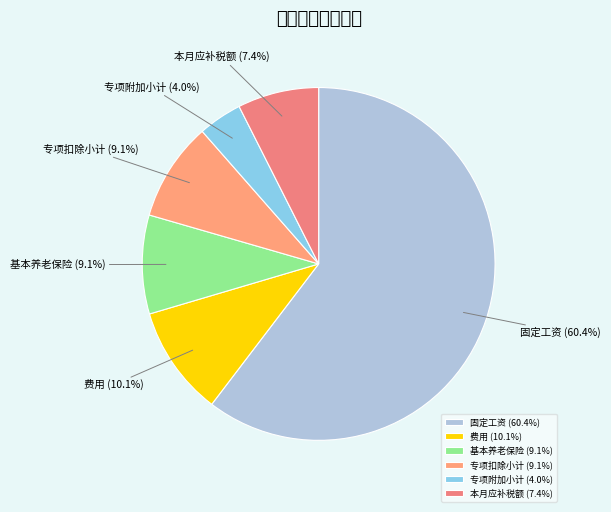

How many segments does this pie chart have?

6